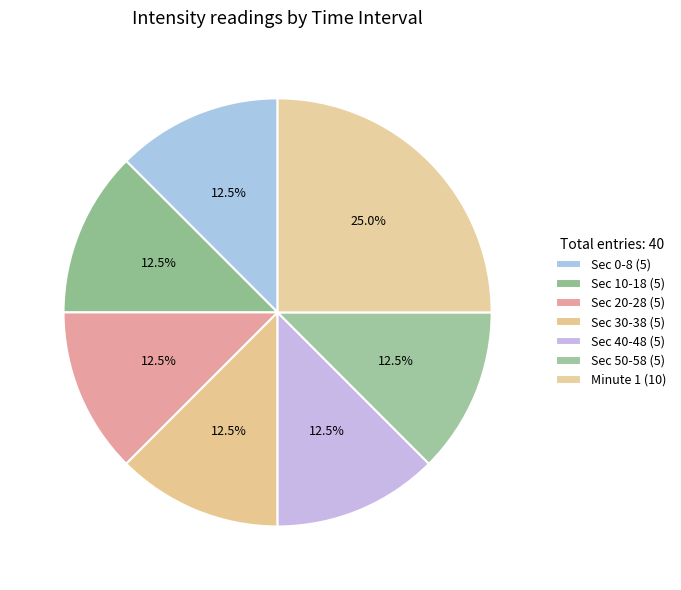

How many segments does this pie chart have?

7